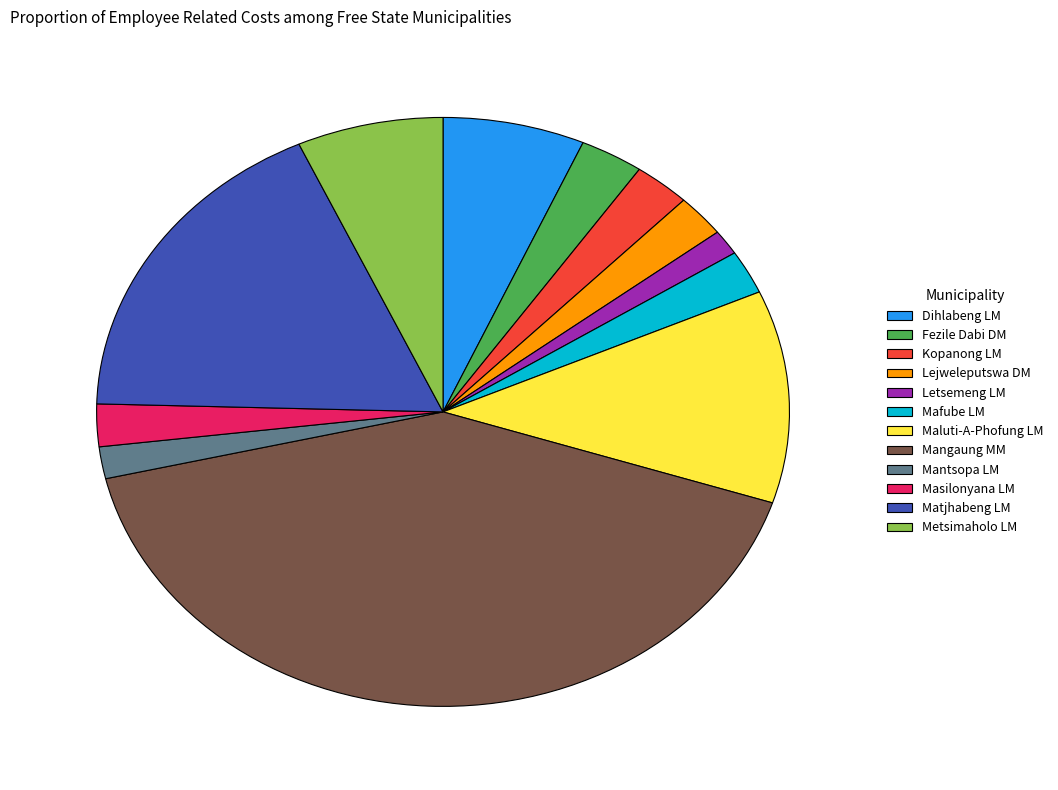

What is the largest slice in the pie chart?

Mangaung MM